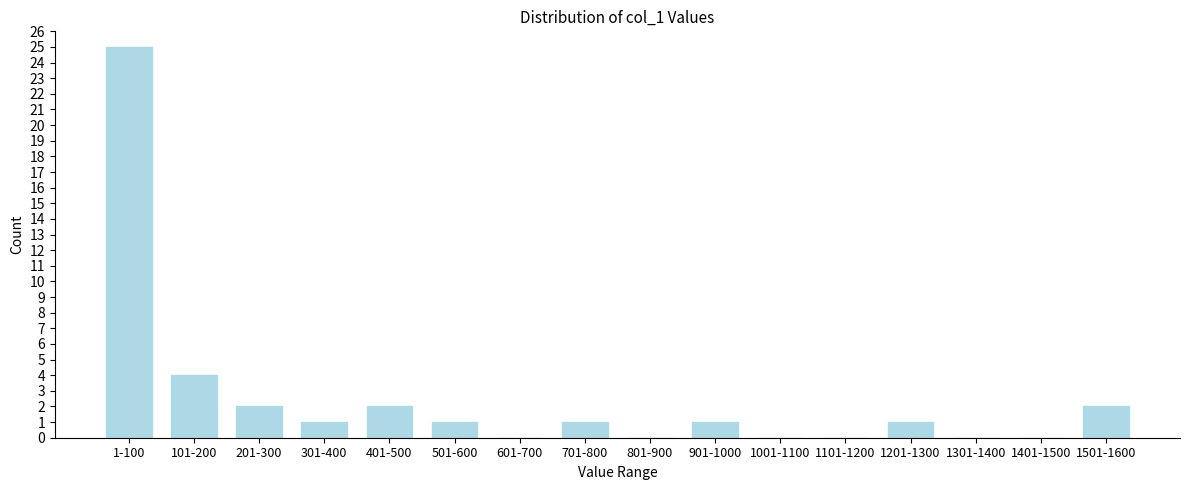

Reading right to left, list all the values displayed in this chart.

1501-1600=2	1401-1500=0	1301-1400=0	1201-1300=1	1101-1200=0	1001-1100=0	901-1000=1	801-900=0	701-800=1	601-700=0	501-600=1	401-500=2	301-400=1	201-300=2	101-200=4	1-100=25